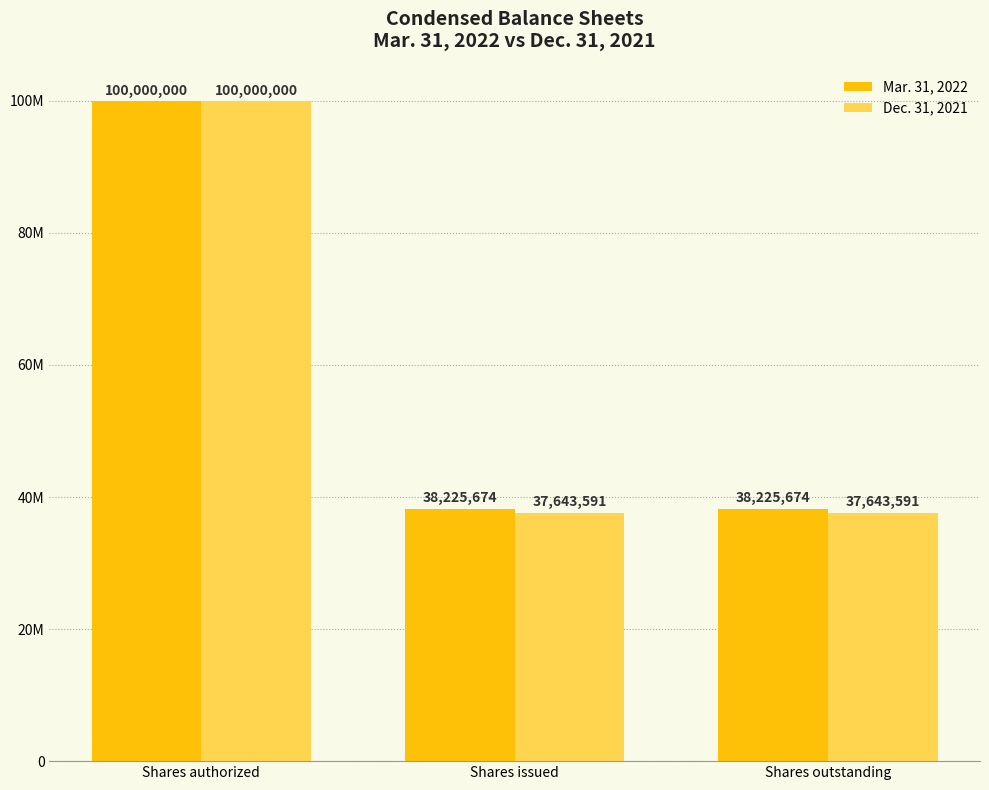

What is the label of the 3rd bar from the right?

Shares authorized